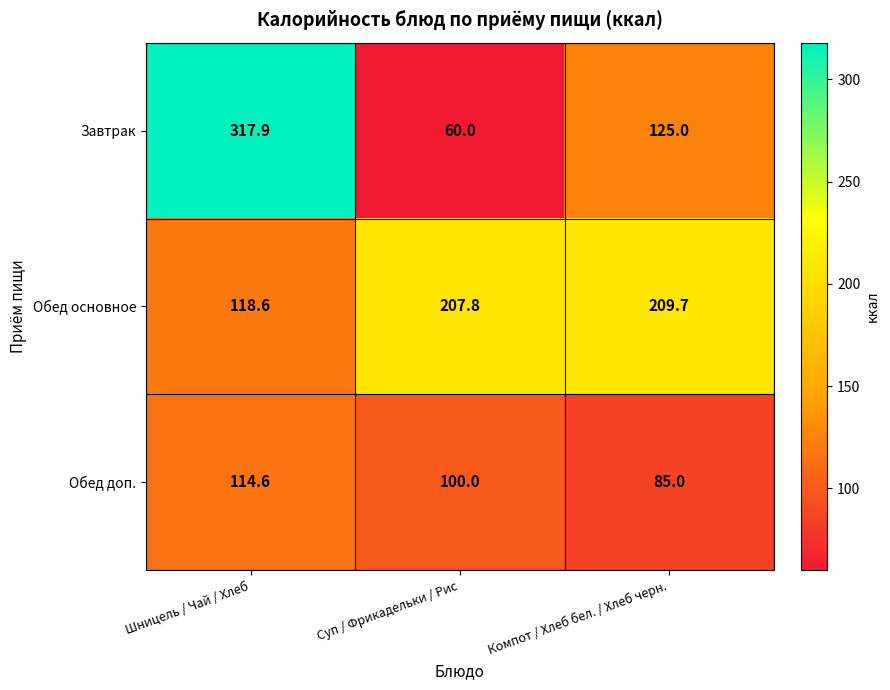

Reading left to right, what are all the values shown in this chart?

Завтрак: Шницель / Чай / Хлеб=317.9	Суп / Фрикадельки / Рис=60.0	Компот / Хлеб бел. / Хлеб черн.=125.0
Обед основное: Шницель / Чай / Хлеб=118.6	Суп / Фрикадельки / Рис=207.8	Компот / Хлеб бел. / Хлеб черн.=209.7
Обед доп.: Шницель / Чай / Хлеб=114.6	Суп / Фрикадельки / Рис=100.0	Компот / Хлеб бел. / Хлеб черн.=85.0